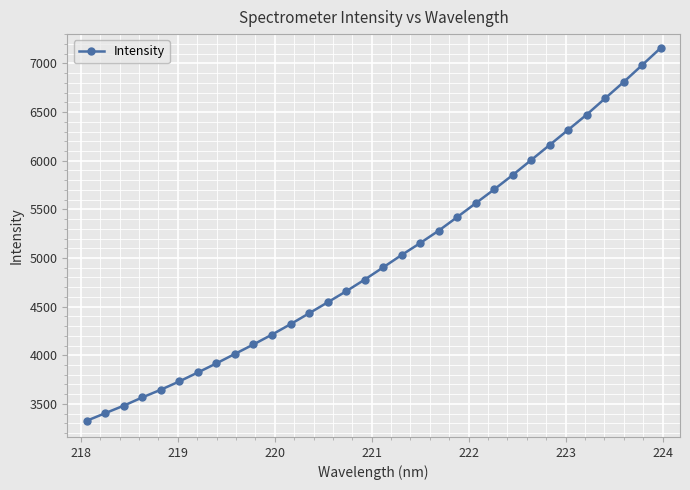

What is the value of the 31st point from the left?

6982.5